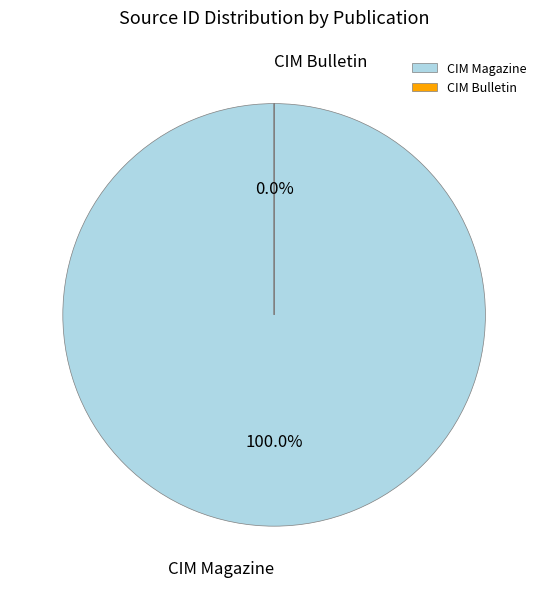

Is the sum of CIM Bulletin and CIM Magazine greater than half?

Yes